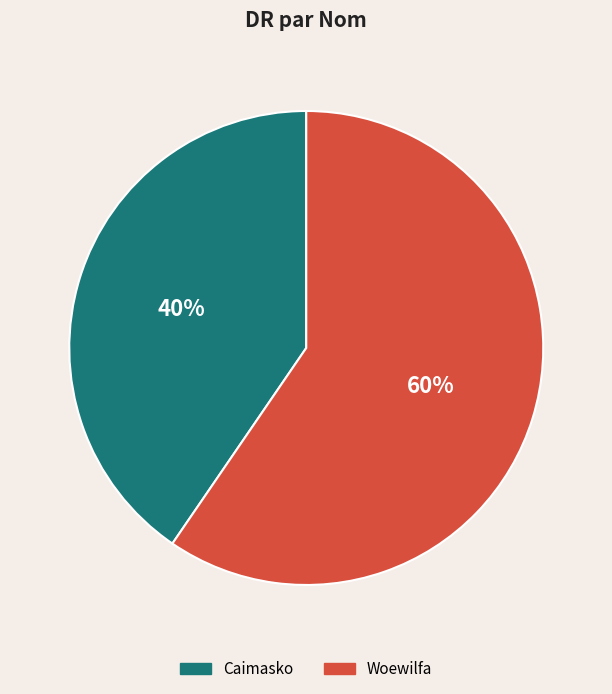

Is the sum of Woewilfa and Caimasko greater than half?

Yes